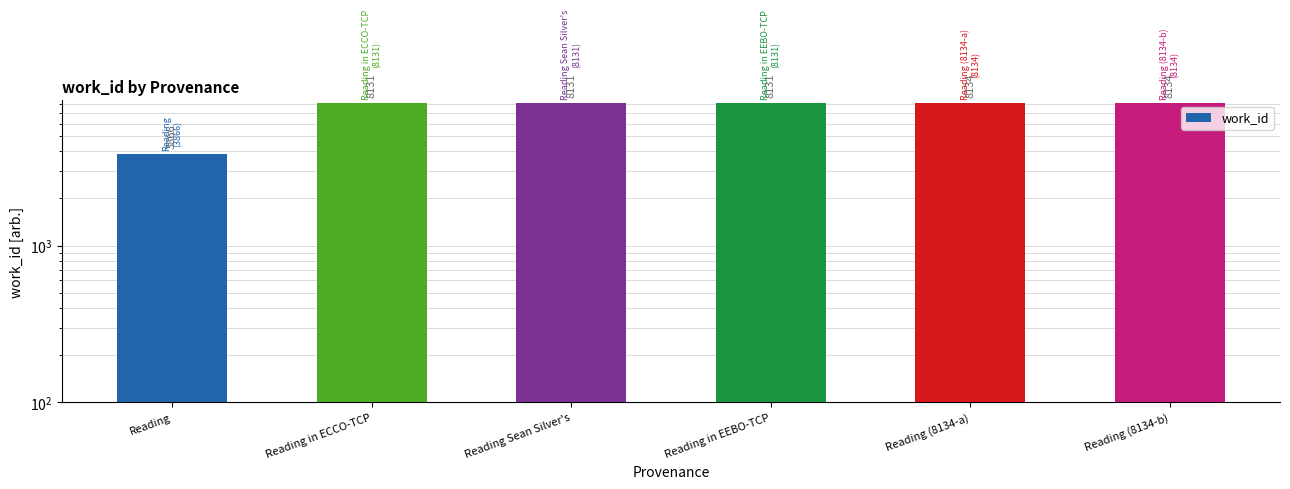

The value at Reading (8134-b) is 8134. True or false?

True